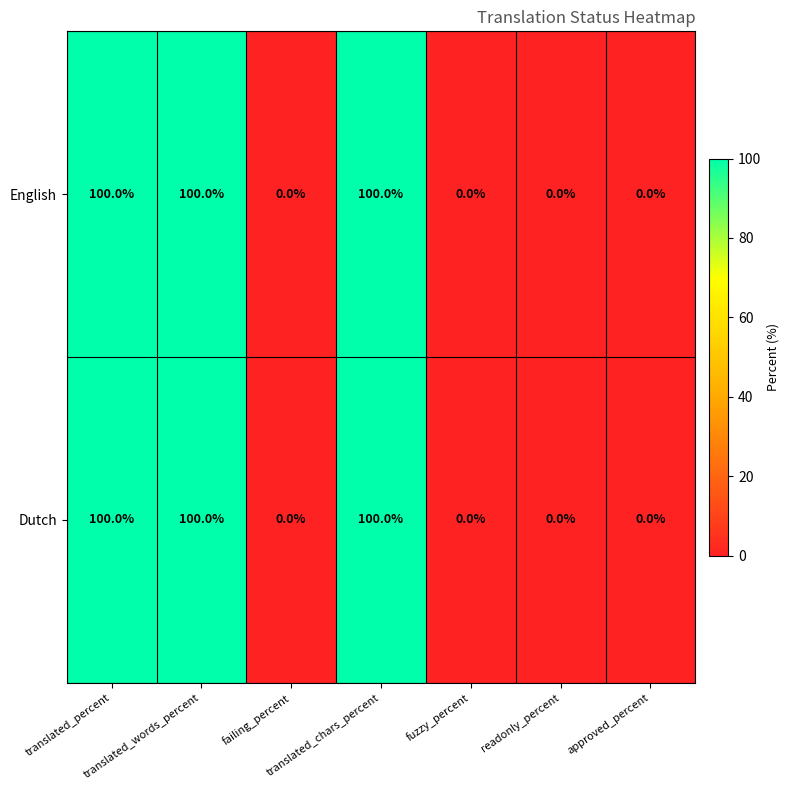

What is the highest value of the English series?

100